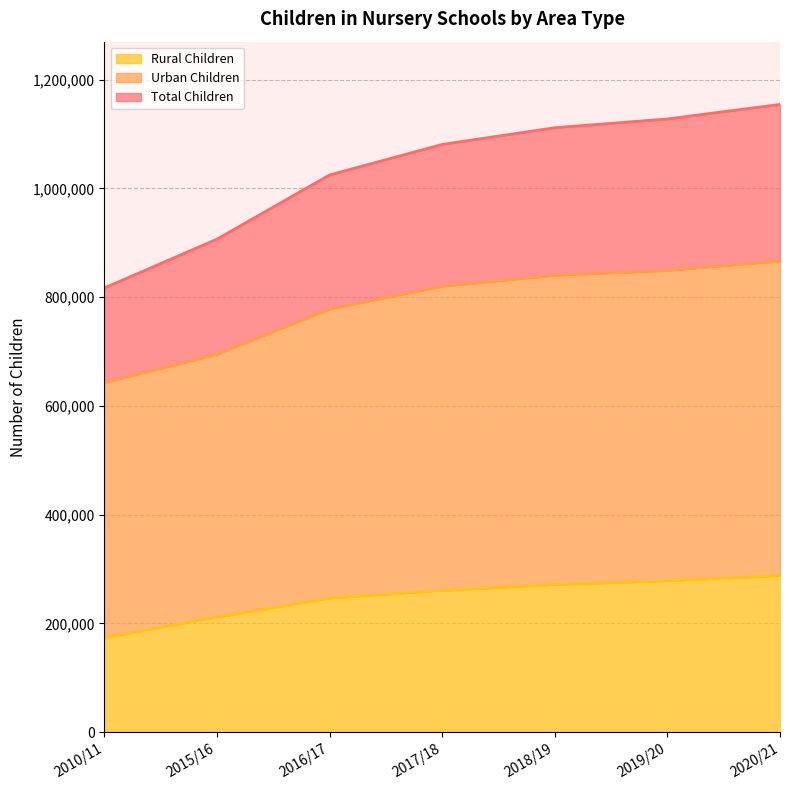

True or false: Urban Children and Total Children cross at least once.

False